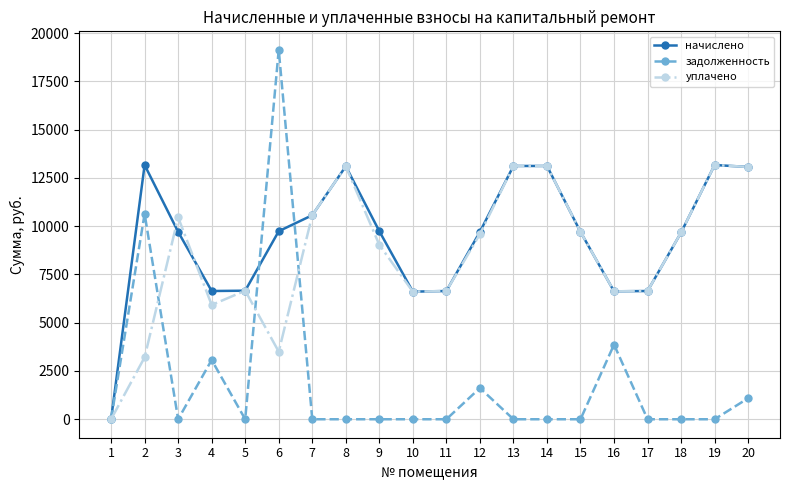

How many values in the задолженность series exceed 0?

6